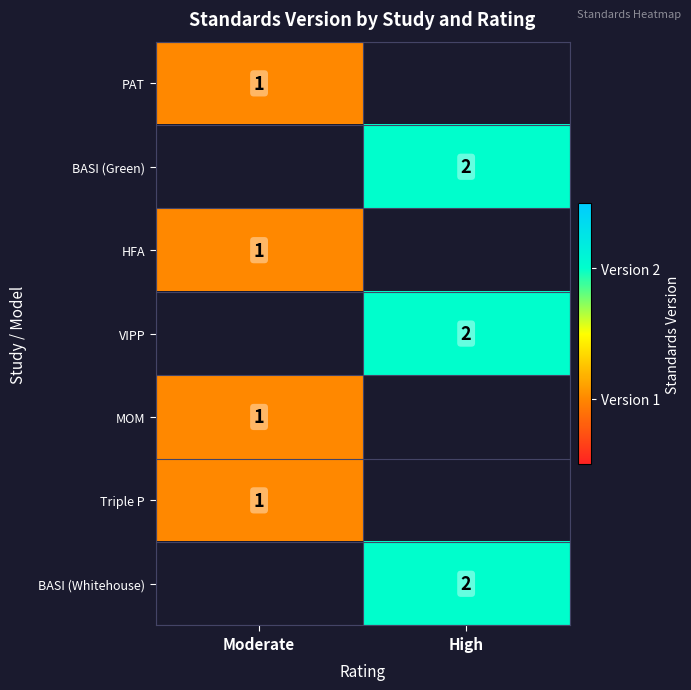

The MOM series shows 0 at Moderate. True or false?

False